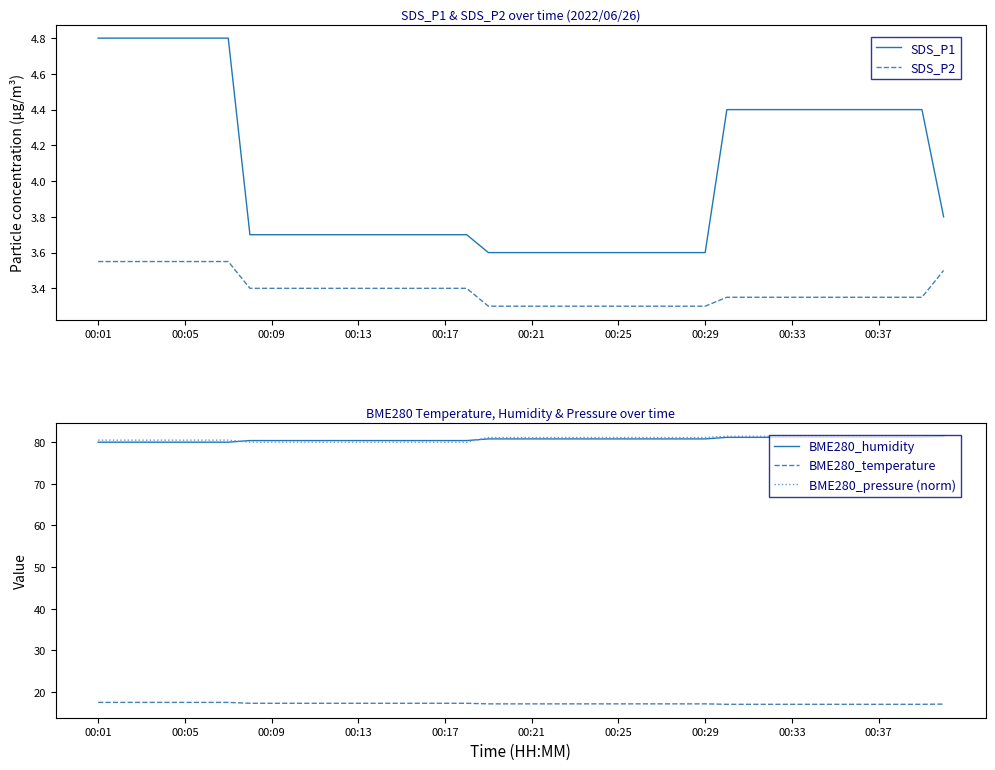

True or false: SDS_P2 and SDS_P1 cross at least once.

False